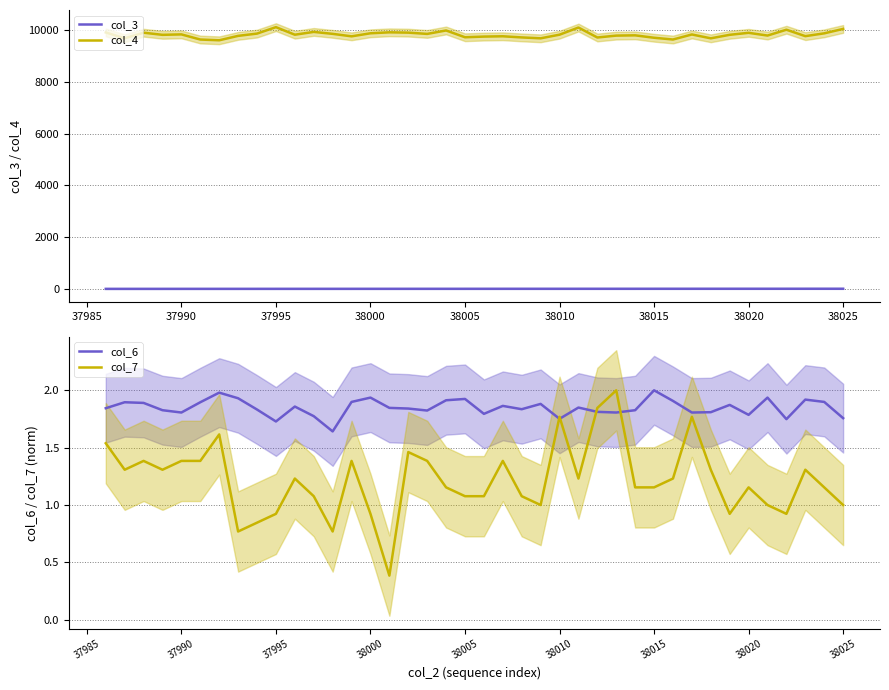

How many categories are shown in the chart?

40